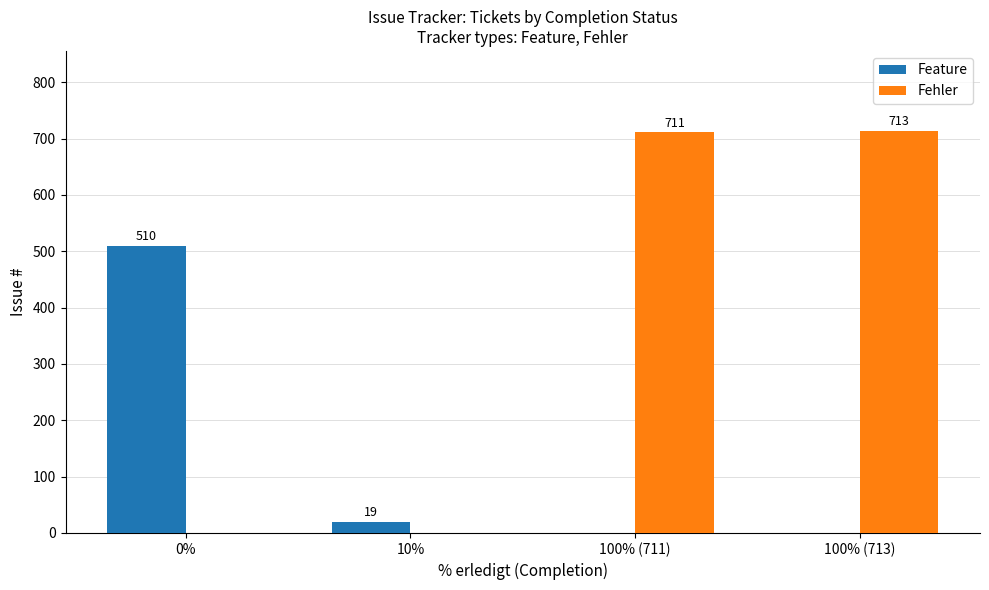

What is the sum of the Feature values at 0% and 100% (713)?

510